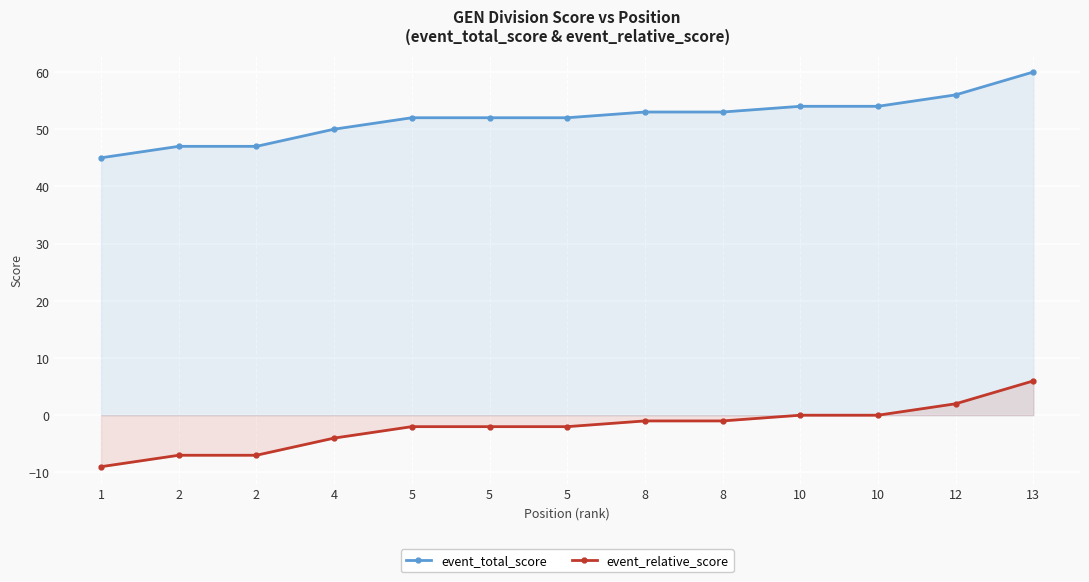

True or false: event_relative_score and event_total_score intersect in this chart.

False